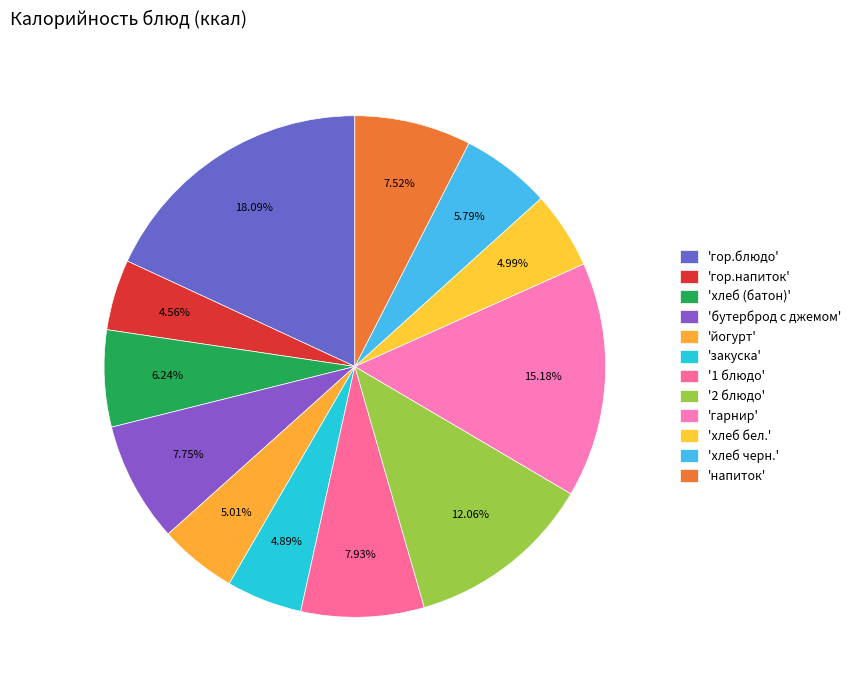

Does any single category account for the majority?

No